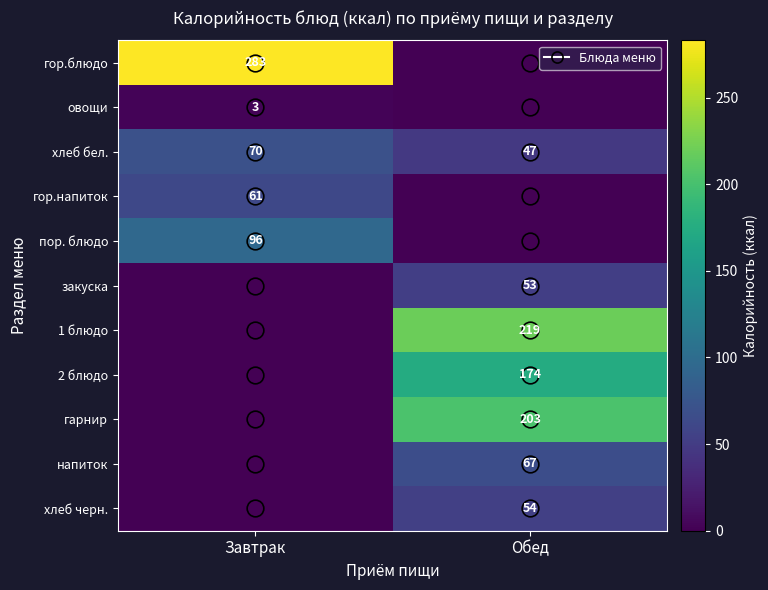

Where is хлеб бел. nearest to the value 58?

Обед